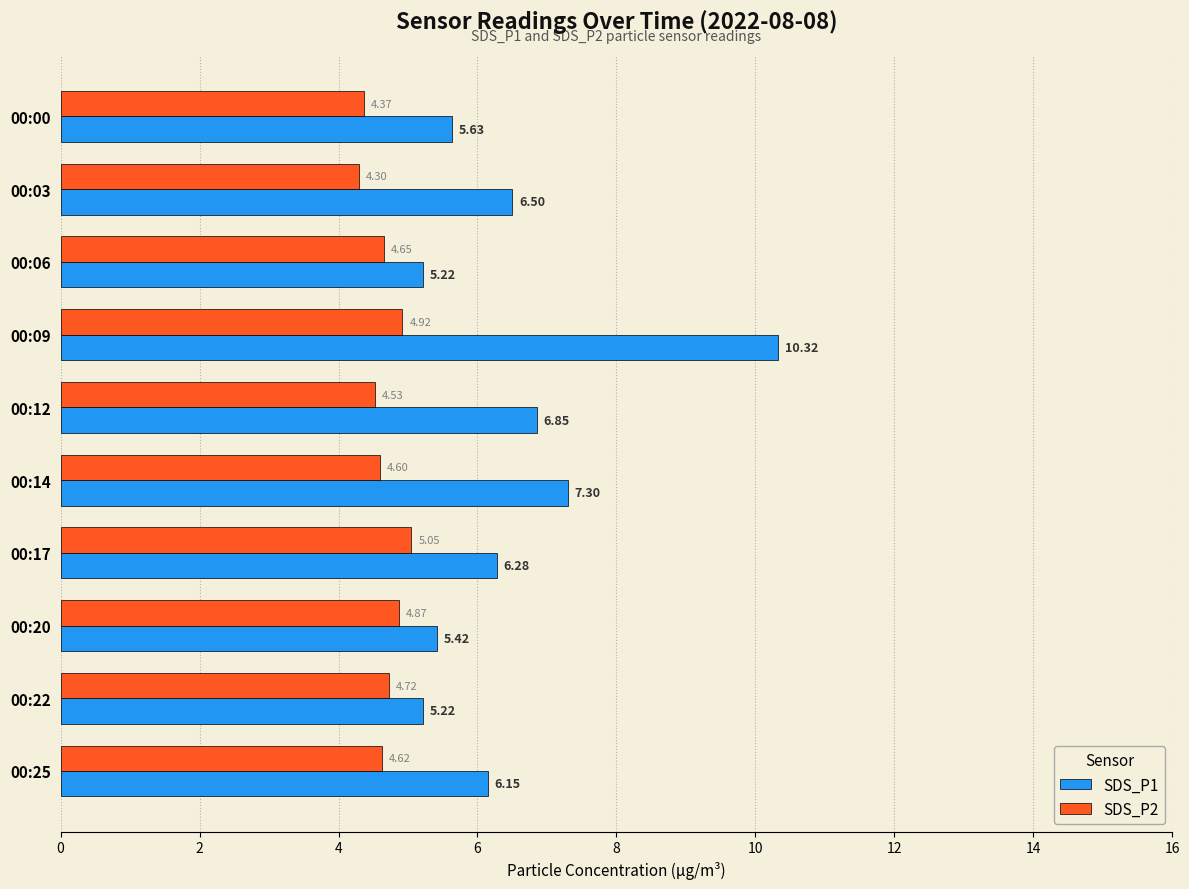

List the series in order of their overall mean, lowest first.

SDS_P2, SDS_P1